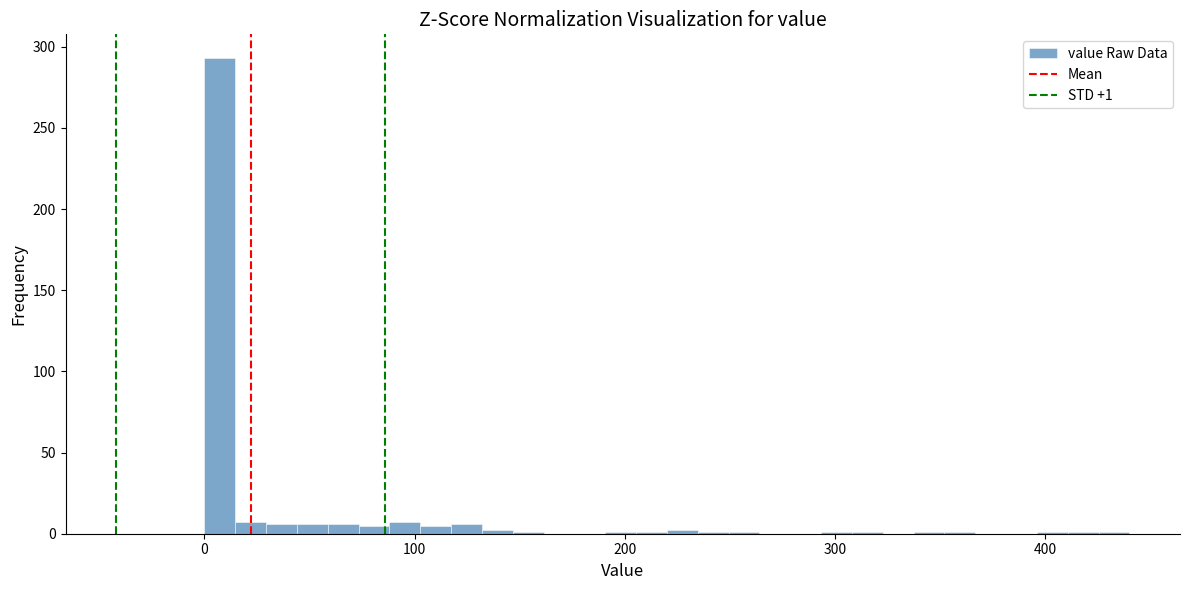

Read against the x-axis, roughly where is the centre of the tallest bar?

10